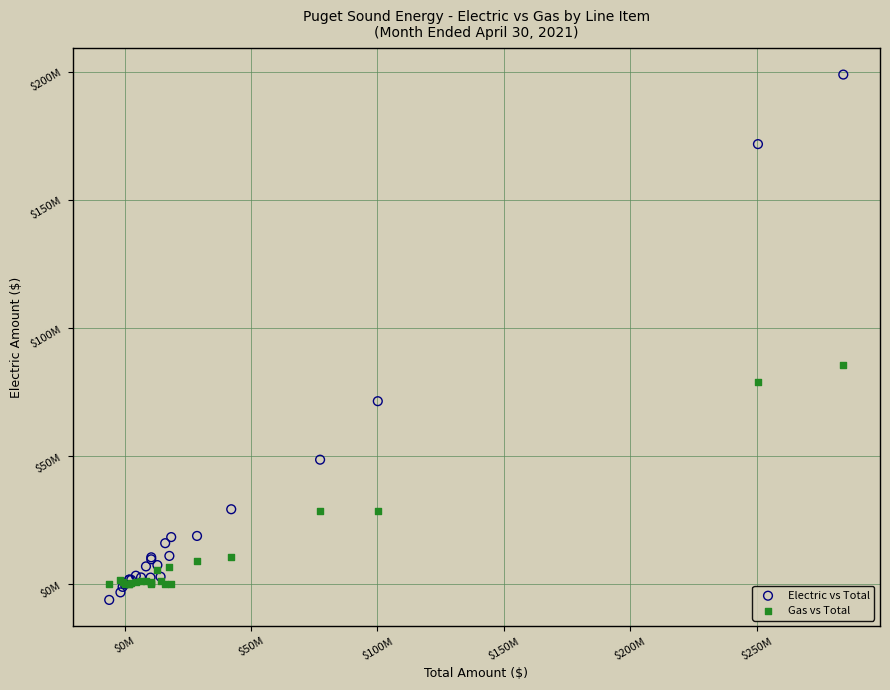

Which series contains the lowest Y value?

Electric vs Total